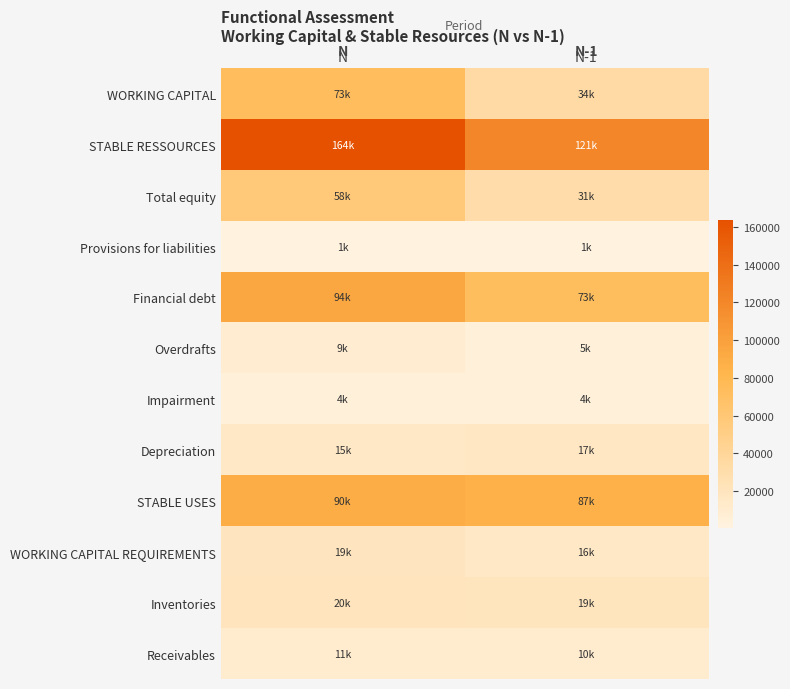

Rank the series by their maximum value, from lowest to highest.

Provisions for liabilities, Impairment, Overdrafts, Receivables, Depreciation, WORKING CAPITAL REQUIREMENTS, Inventories, Total equity, WORKING CAPITAL, STABLE USES, Financial debt, STABLE RESSOURCES